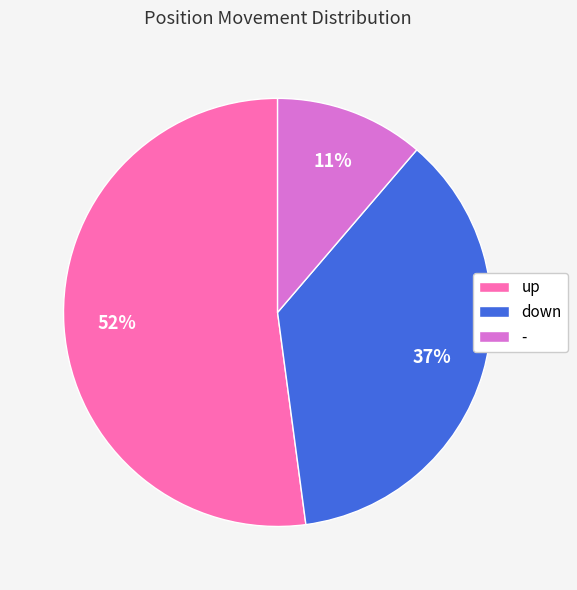

To the nearest percent, what is the difference between the largest and smallest slice percentages?

41%